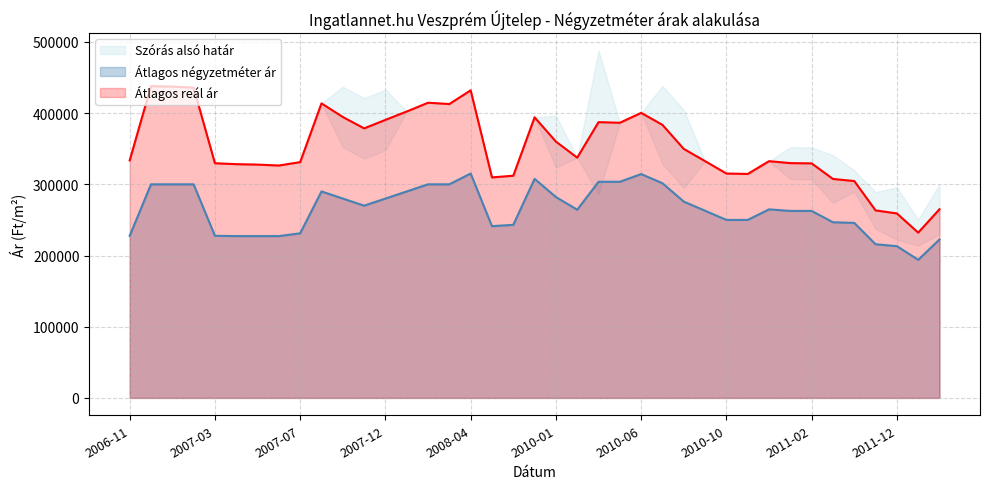

At which label does Átlagos reál ár first exceed 333591?

2006-12